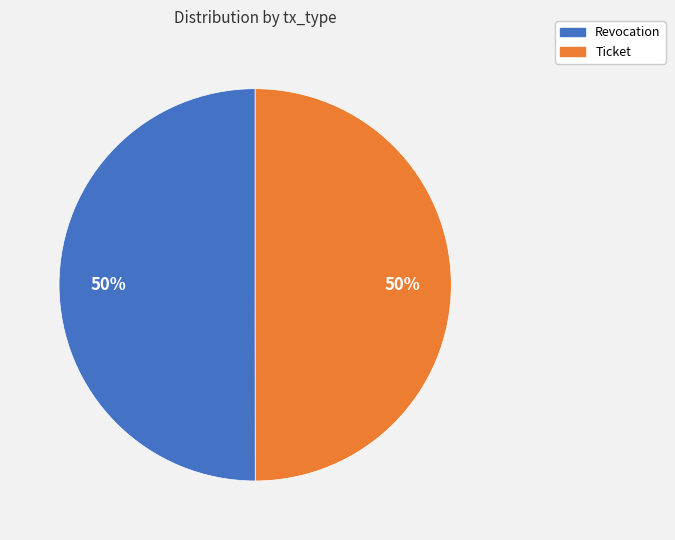

What is the ratio of the value at Revocation to the value at Ticket?

1.0